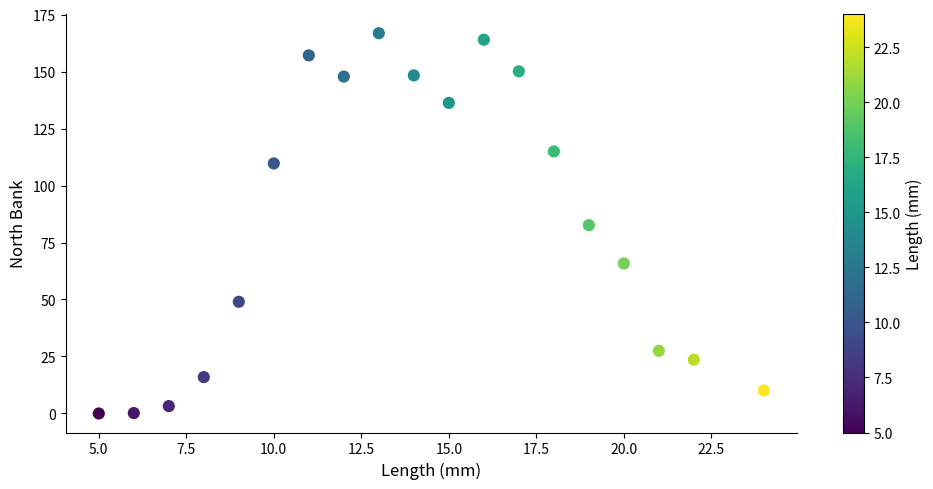

What is the range of Y values (max minus min)?

166.8